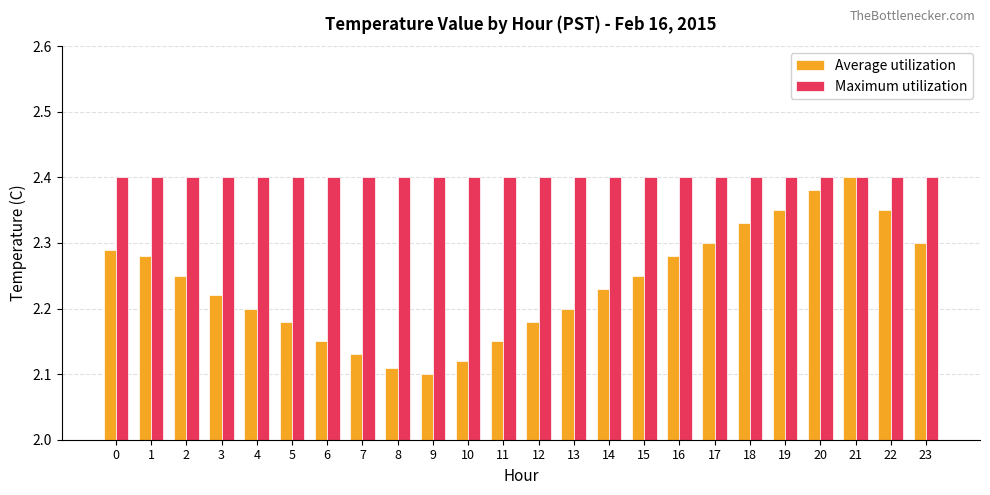

At which category is the sum across all series the highest?

21